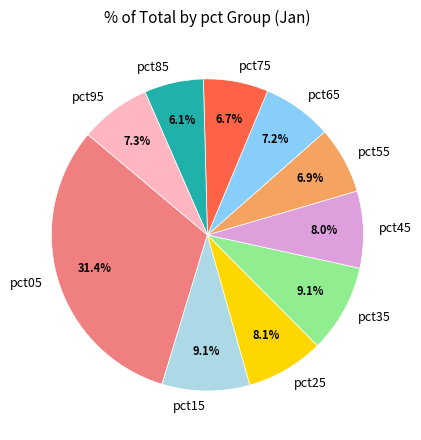

To the nearest percent, what is the average slice percentage?

10%